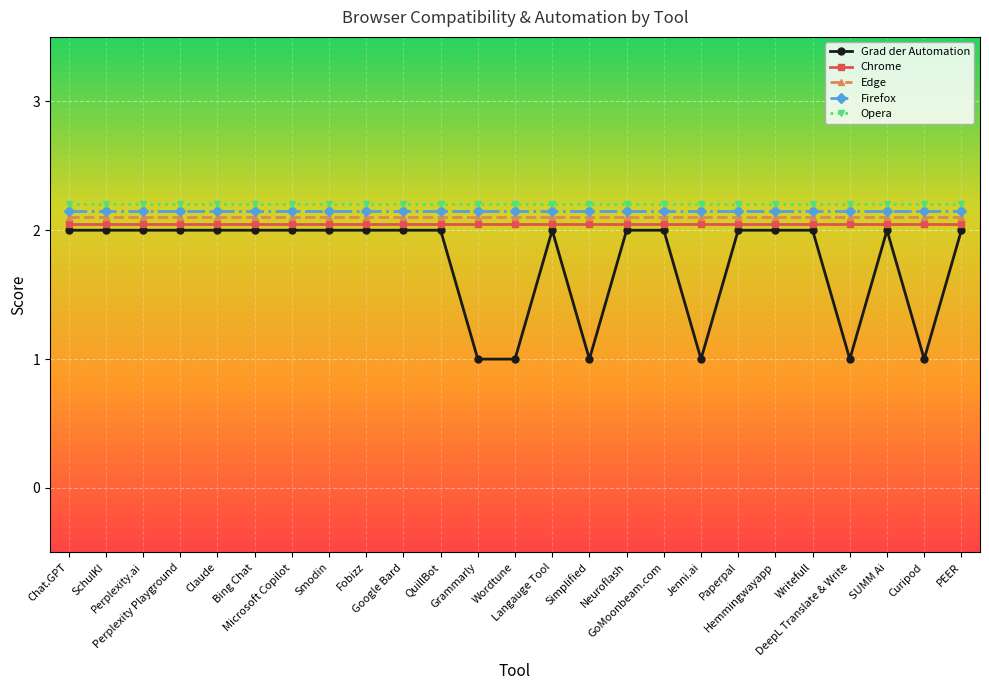

Which series has the largest range (max minus min)?

Grad der Automation